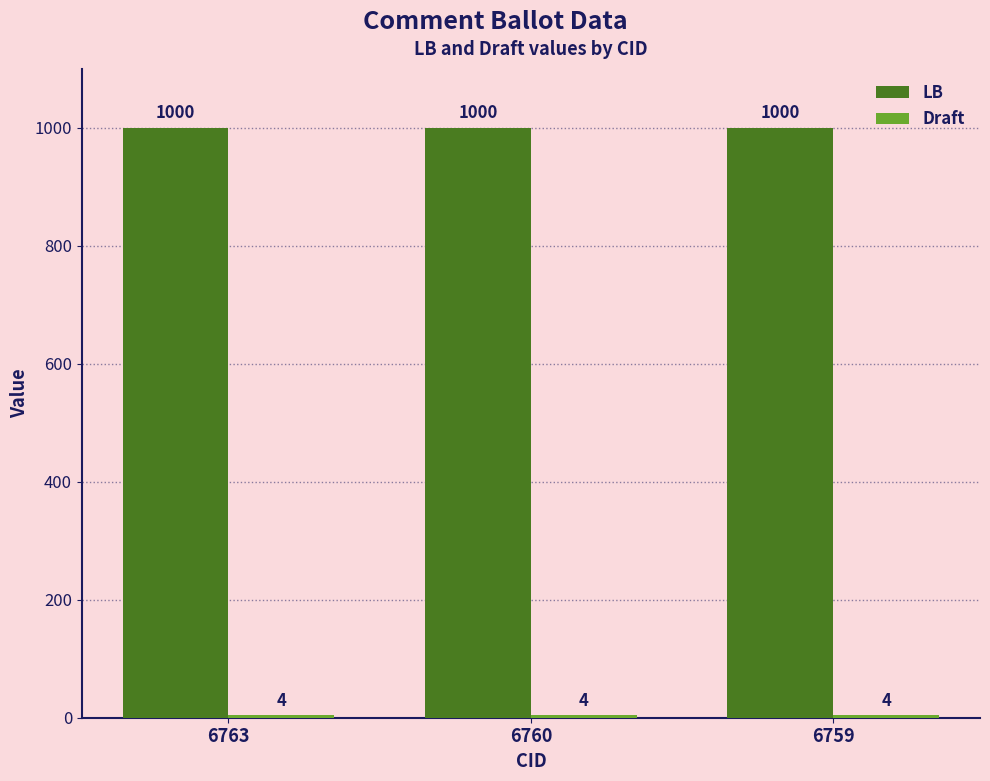

What is the sum of all LB values?

3000